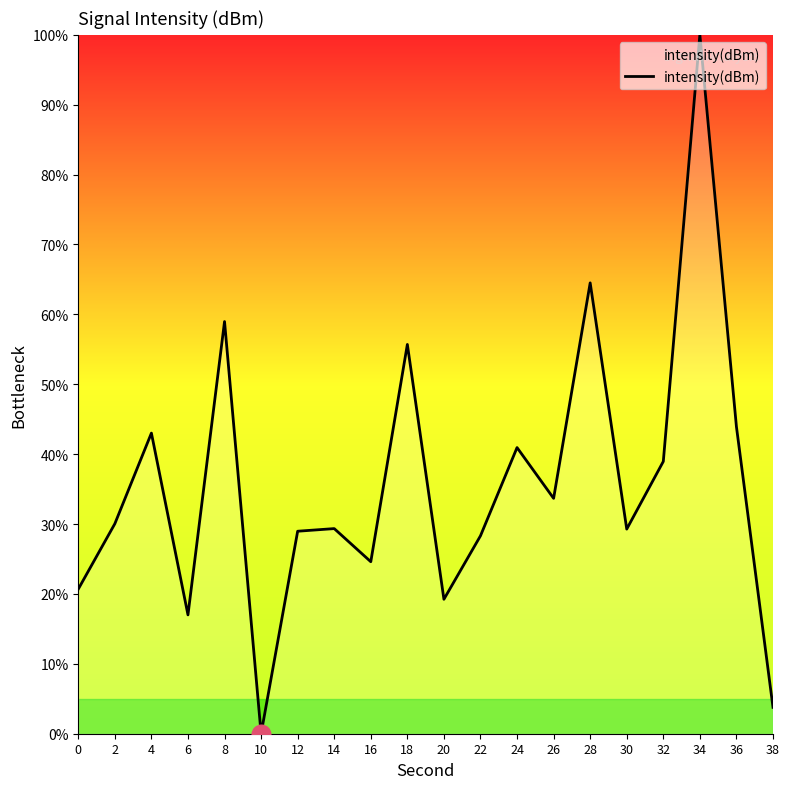

What is the change in value from 10 to 28?

+64.5